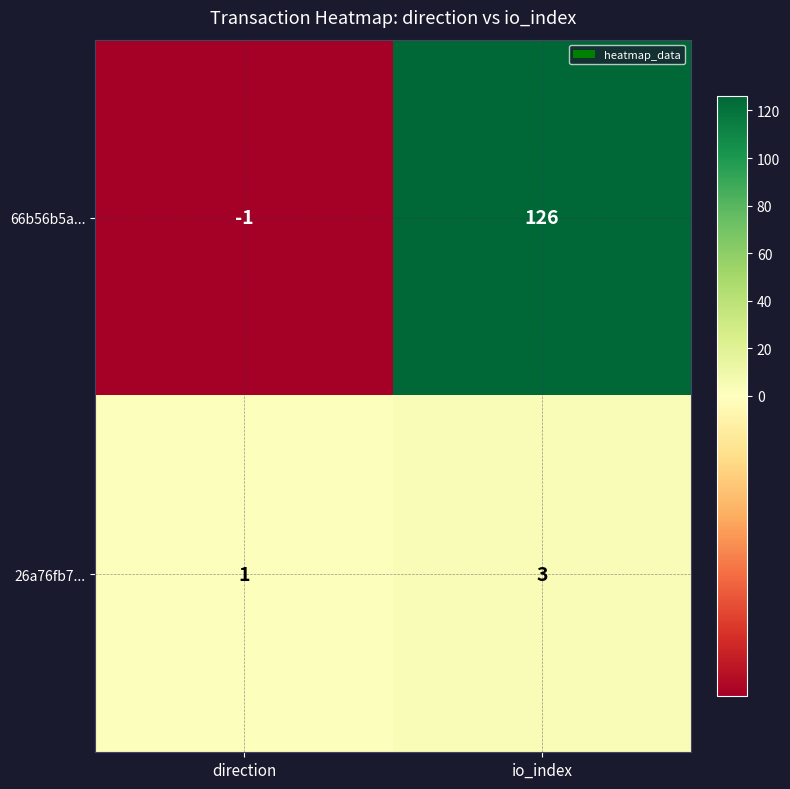

What is the greatest value displayed?

126